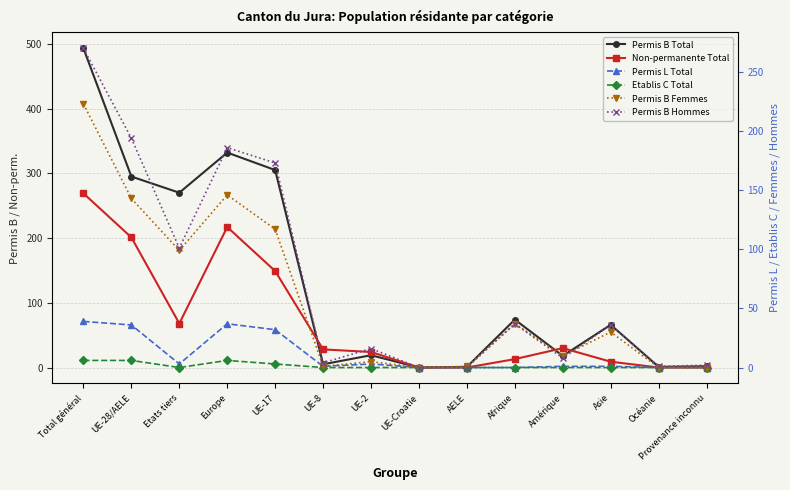

Reading left to right, what are all the values shown in this chart?

Permis B Total: 493	295	270	332	305	5	19	0	1	74	18	66	1	2
Non-permanente Total: 269	201	68	217	149	28	24	0	0	13	30	9	0	0
Permis L Total: 39	36	3	37	32	1	3	0	0	0	1	1	0	0
Etablis C Total: 6	6	0	6	3	0	0	0	0	0	0	0	0	0
Permis B Femmes: 223	143	99	146	117	1	5	0	1	37	10	30	0	0
Permis B Hommes: 270	194	101	186	173	4	16	0	0	37	8	36	1	2